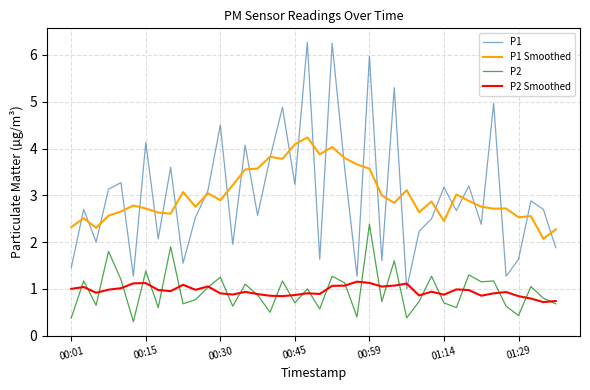

Rank the series by their maximum value, from highest to lowest.

P1, P1 Smoothed, P2, P2 Smoothed